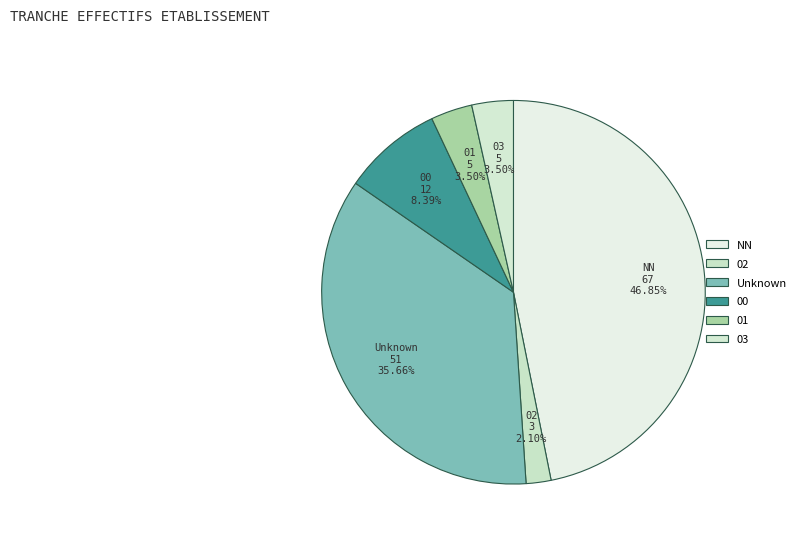

How many slices are in this pie chart?

6